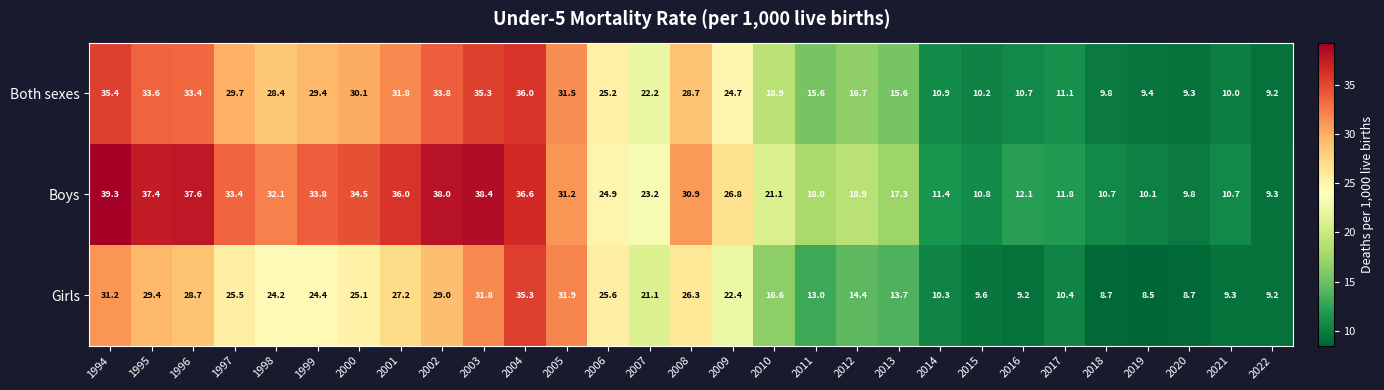

What is the smallest value displayed?

8.5